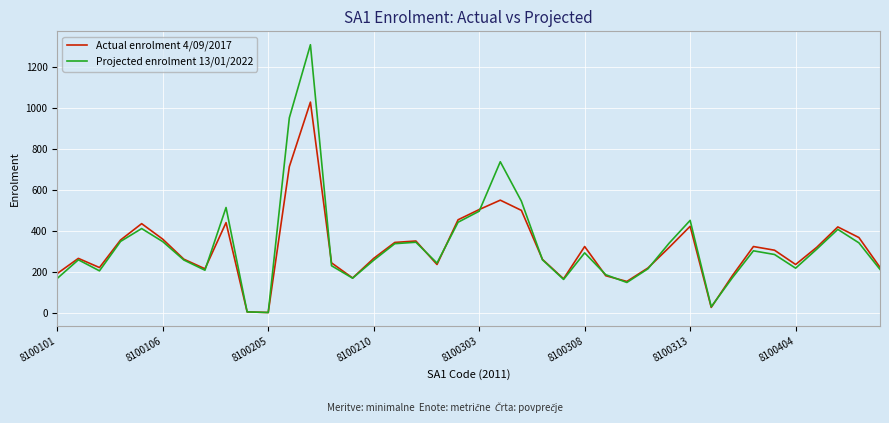

Which series has the largest range (max minus min)?

Projected enrolment 13/01/2022